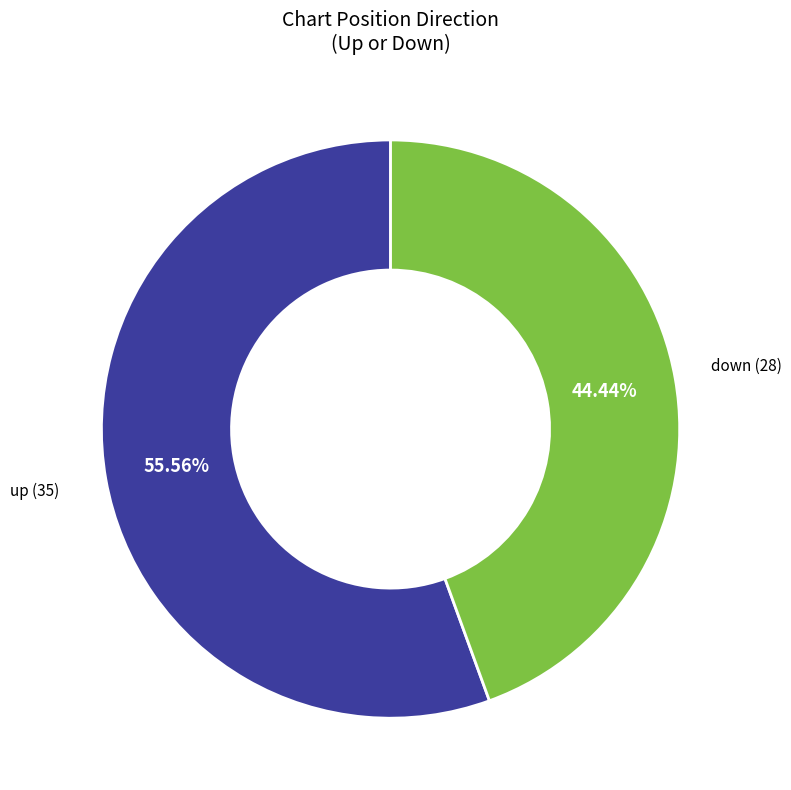

How many segments does this pie chart have?

2